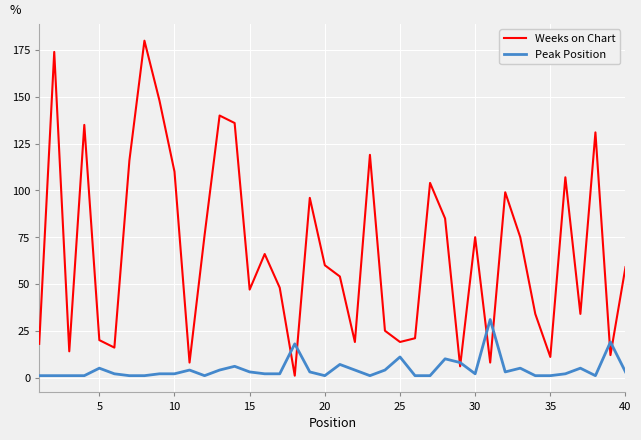

Which series has the largest range (max minus min)?

Weeks on Chart